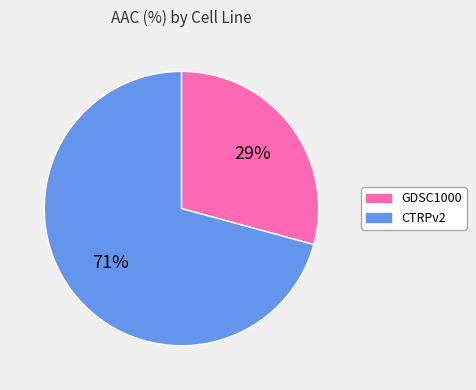

To the nearest percent, what is the average slice percentage?

50%